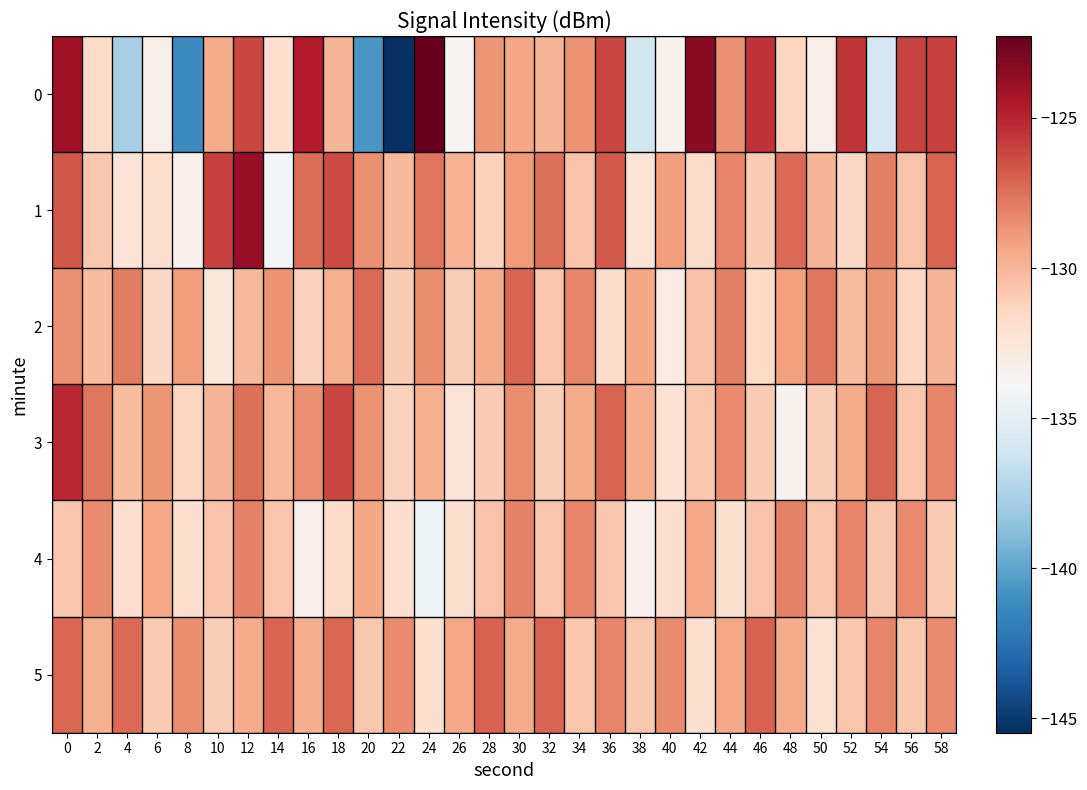

Which has a higher value, 40 or 48?

48